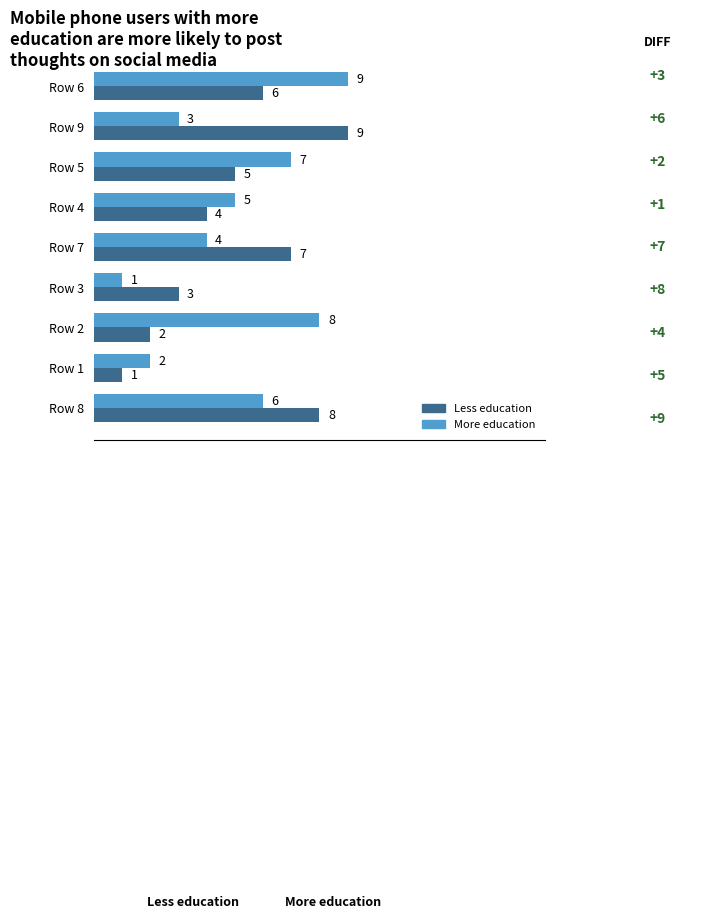

List the labels in order of Less education value, smallest first.

Row 1, Row 2, Row 3, Row 4, Row 5, Row 6, Row 7, Row 8, Row 9